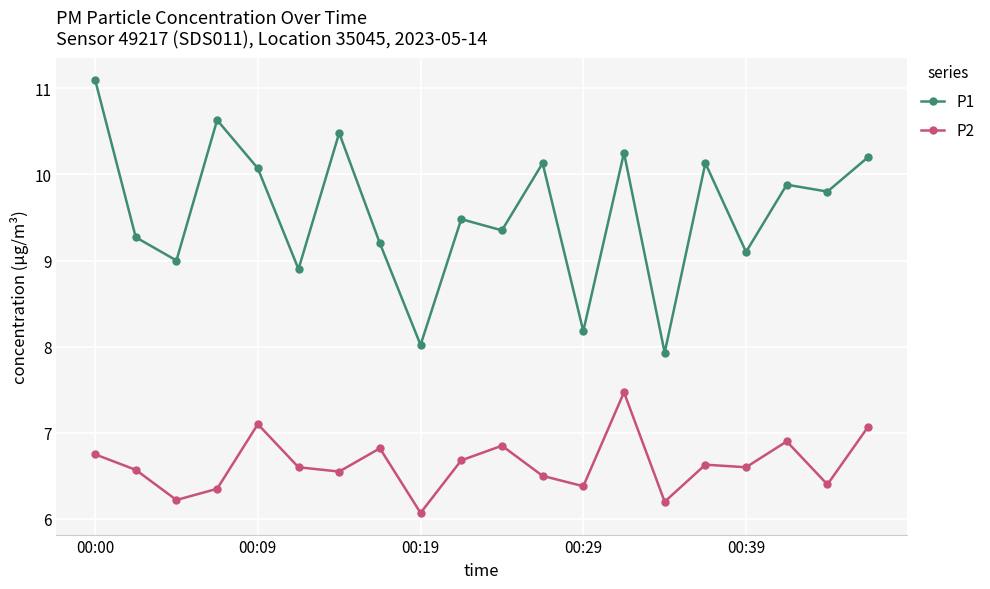

What are all the series names shown in the legend?

P1, P2